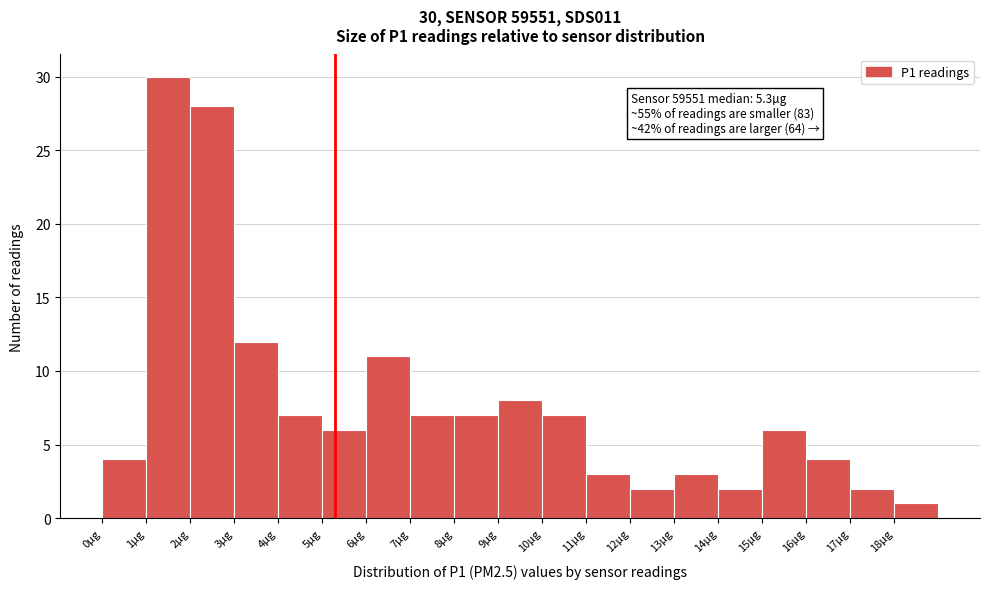

Which range on the x-axis has the tallest bar?

1 to 2